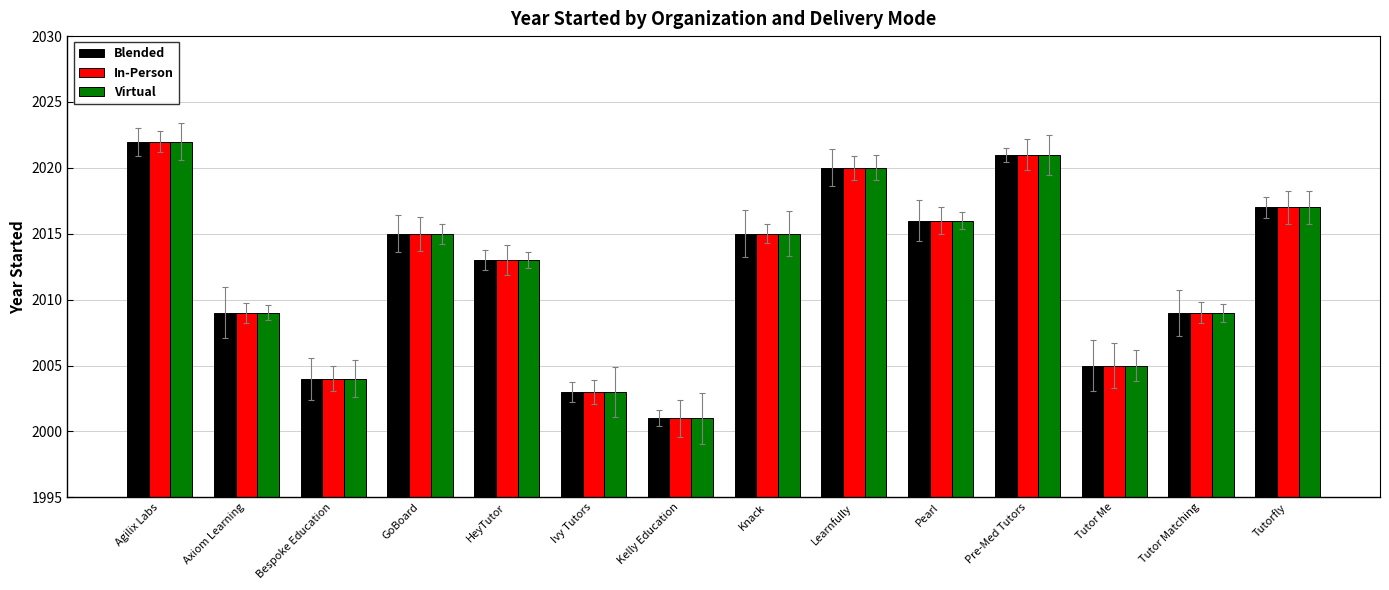

At which label does Blended reach its minimum?

Kelly Education